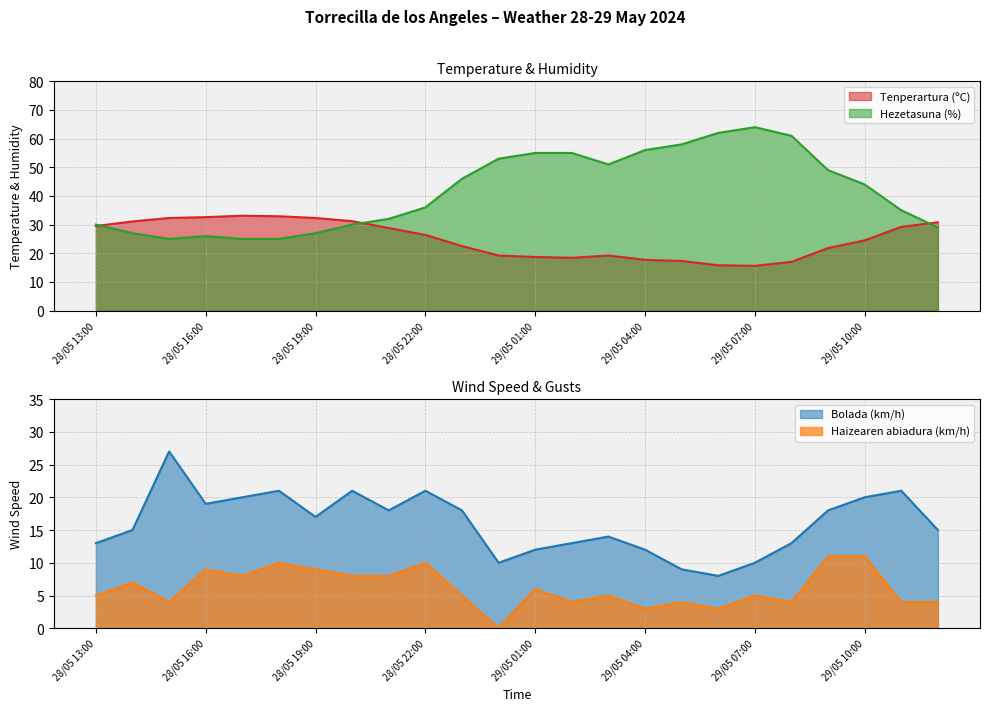

Which series changed the most between 28/05 19:00 and 29/05 01:00?

Hezetasuna (%)